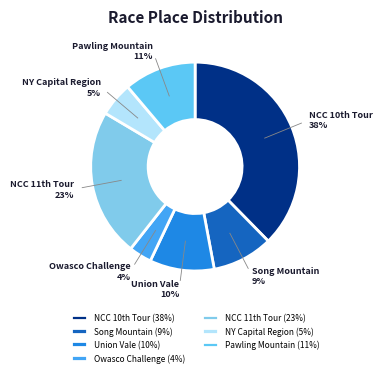

Which has a higher value, NY Capital Region or Union Vale?

Union Vale